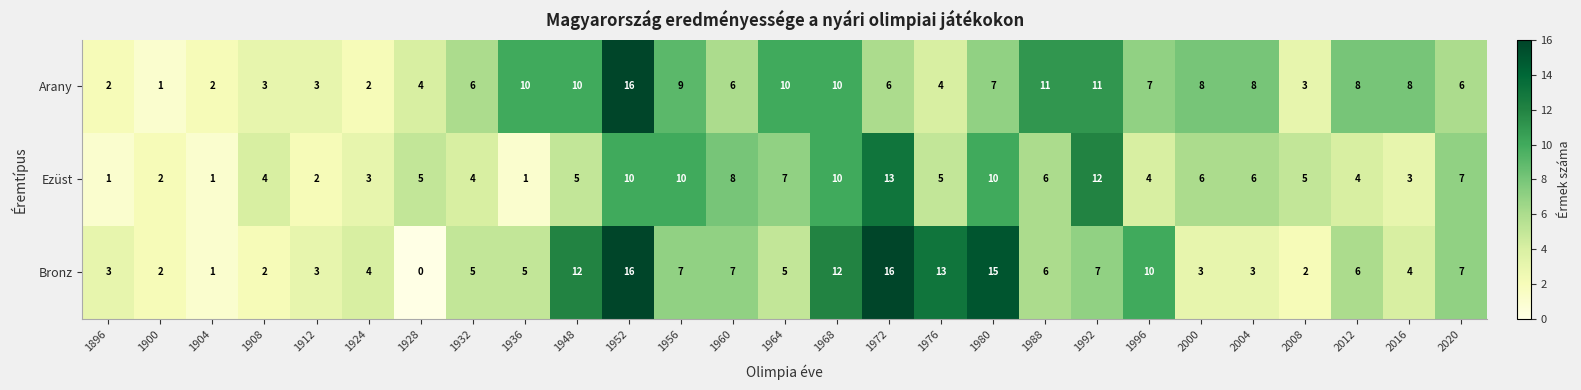

Which series has the largest range (max minus min)?

Bronz